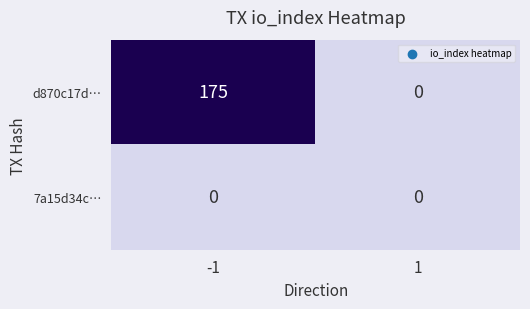

The d870c17d… series shows 175 at -1. True or false?

True